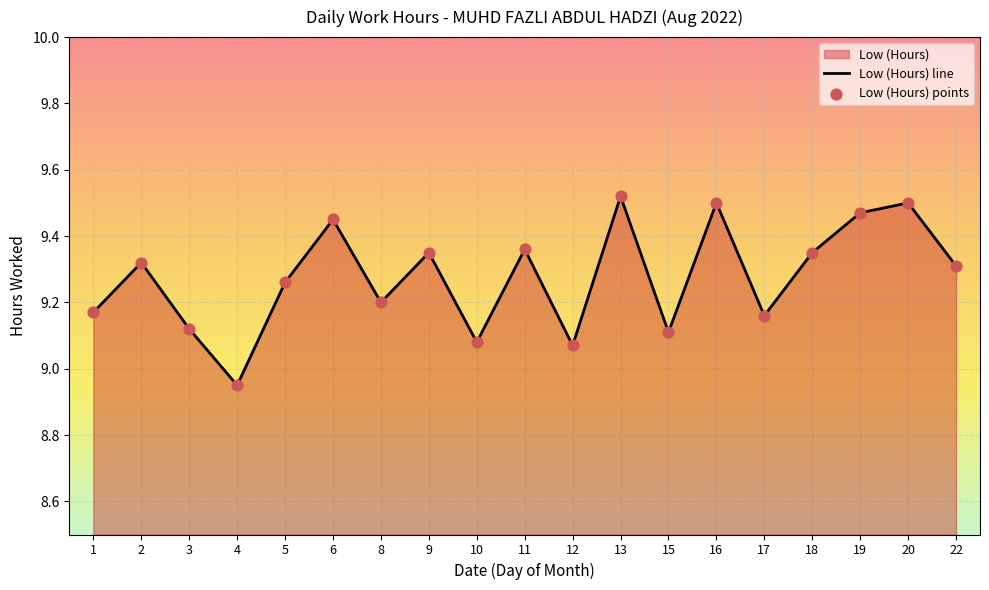

At how many categories does at least one series exceed 9?

18